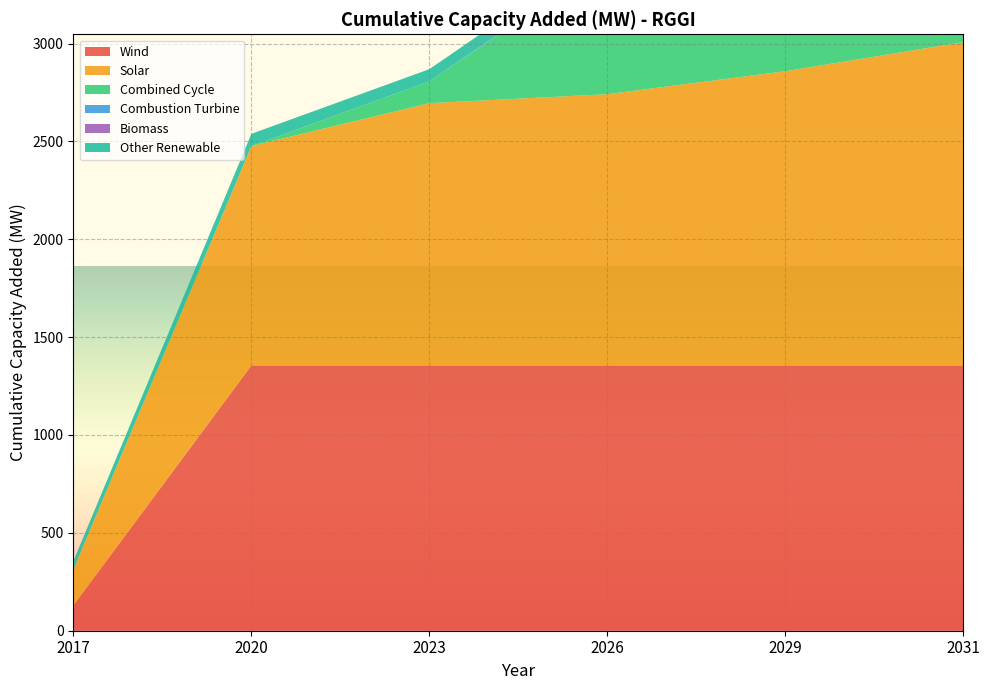

Reading left to right, extract all data points from this chart.

Wind: 2017=130.0	2020=1355.4	2023=1355.4	2026=1355.4	2029=1355.4	2031=1355.4
Solar: 2017=184.1	2020=1121.0	2023=1340.1	2026=1385.8	2029=1503.0	2031=1651.8
Combined Cycle: 2017=0.0	2020=0.0	2023=111.1	2026=677.2	2029=841.9	2031=1694.6
Combustion Turbine: 2017=0.0	2020=0.0	2023=0.0	2026=12.4	2029=12.4	2031=197.0
Biomass: 2017=0.0	2020=0.0	2023=0.0	2026=0.0	2029=17.7	2031=117.7
Other Renewable: 2017=42.9	2020=62.4	2023=62.4	2026=62.4	2029=62.4	2031=62.4